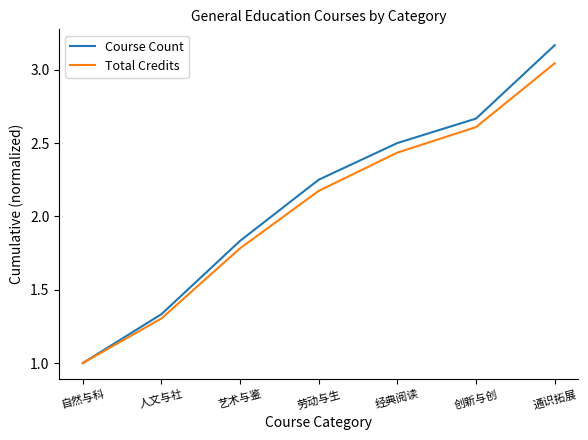

Does the chart have visible grid lines?

No